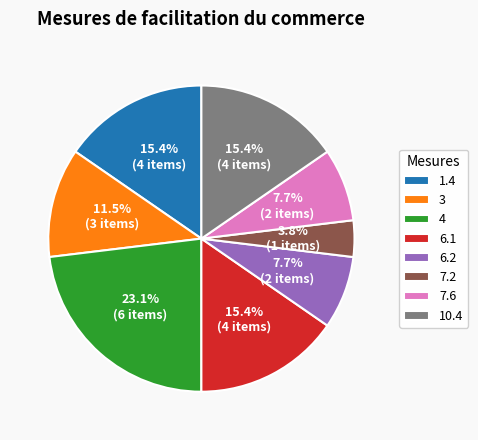

To the nearest percent, what percentage of the pie is 6.1?

15%